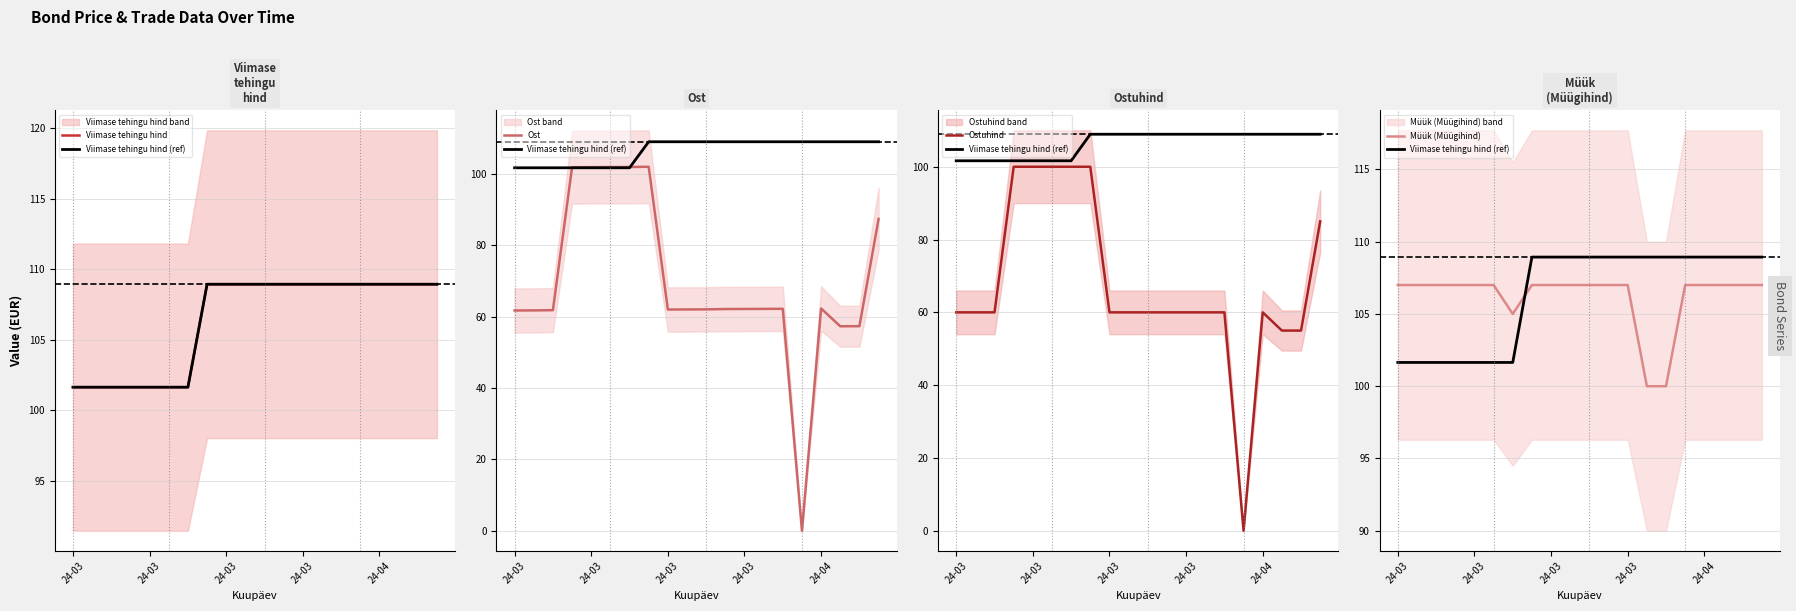

How many times do Viimase tehingu hind (ref) and Müük (Müügihind) cross each other?

1